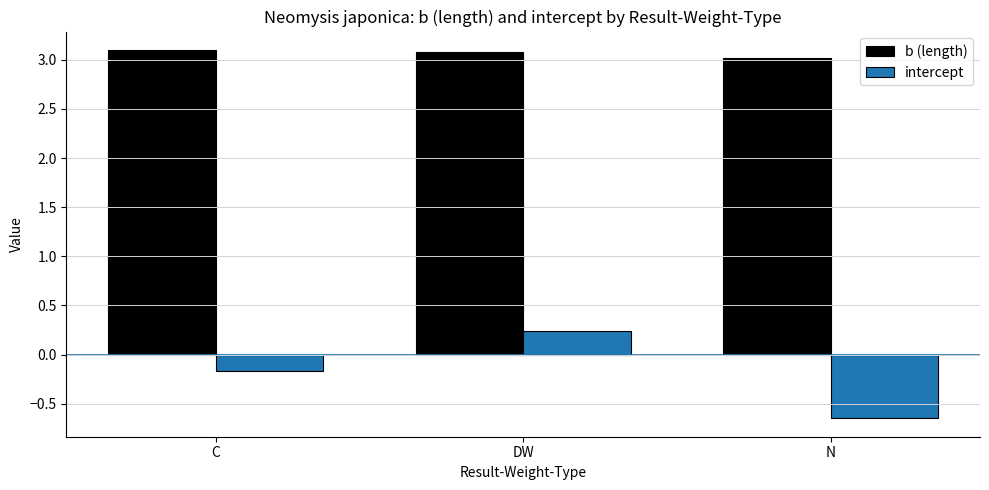

List the labels in order of intercept value, largest first.

DW, C, N